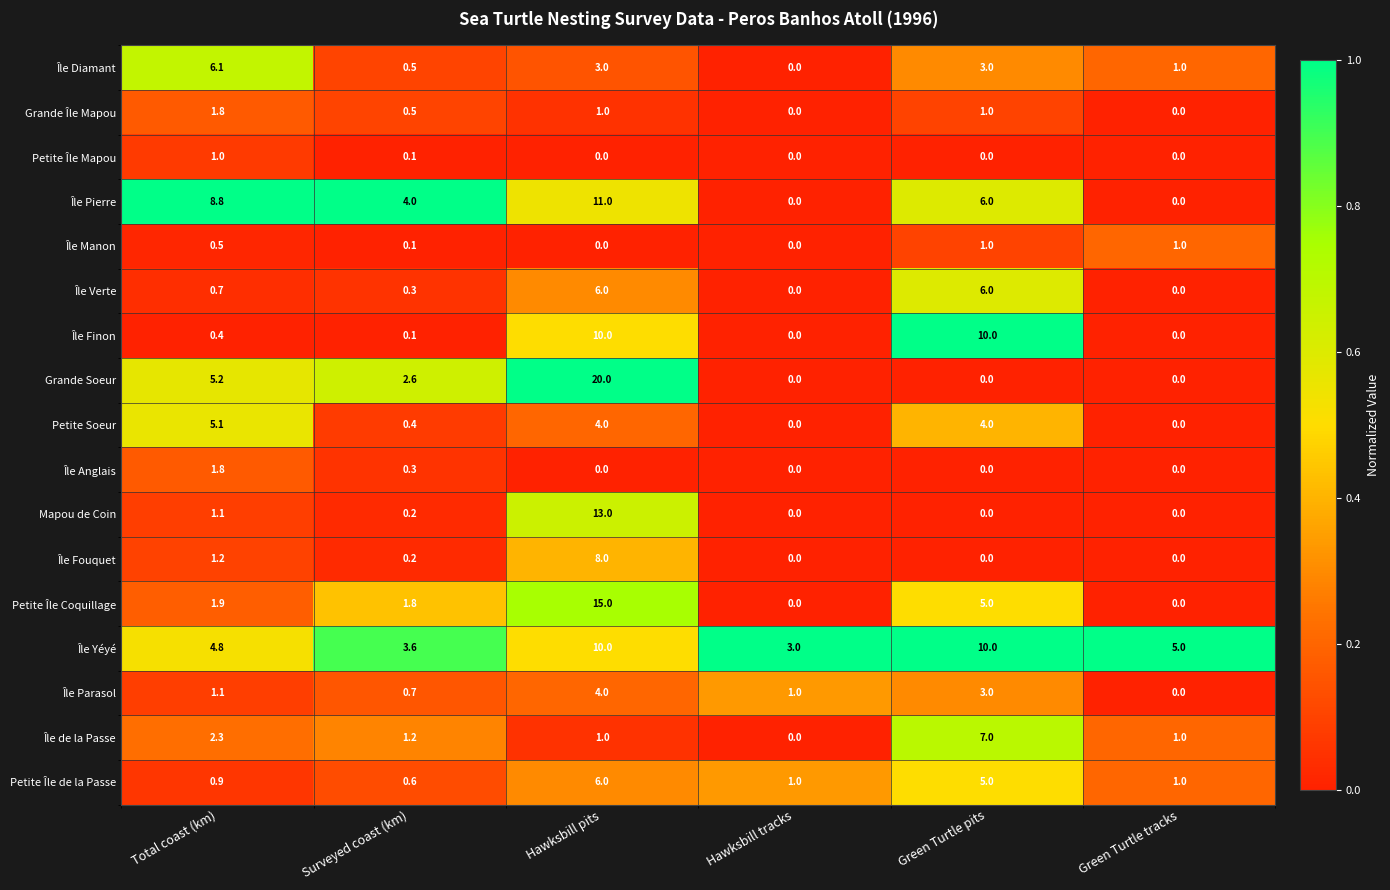

Is the value of Petite Soeur at Green Turtle tracks greater than the value of Île Manon at Total coast (km)?

No